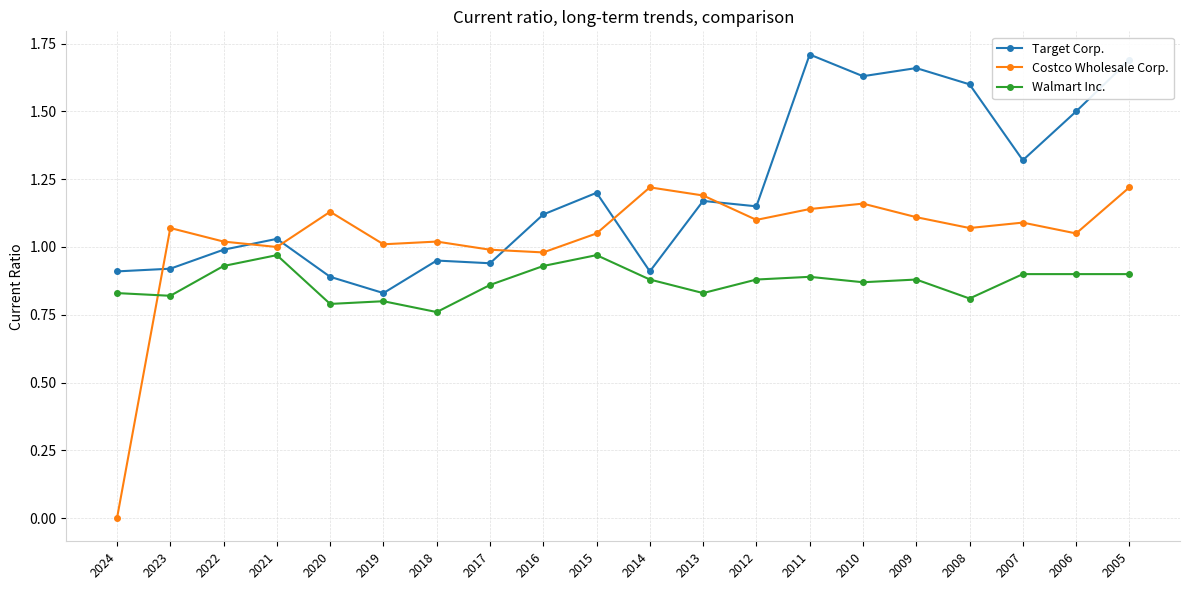

How many data points does each series have?

20